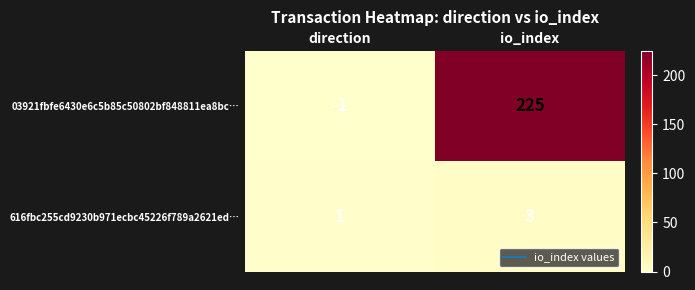

What is the smallest value displayed?

-1